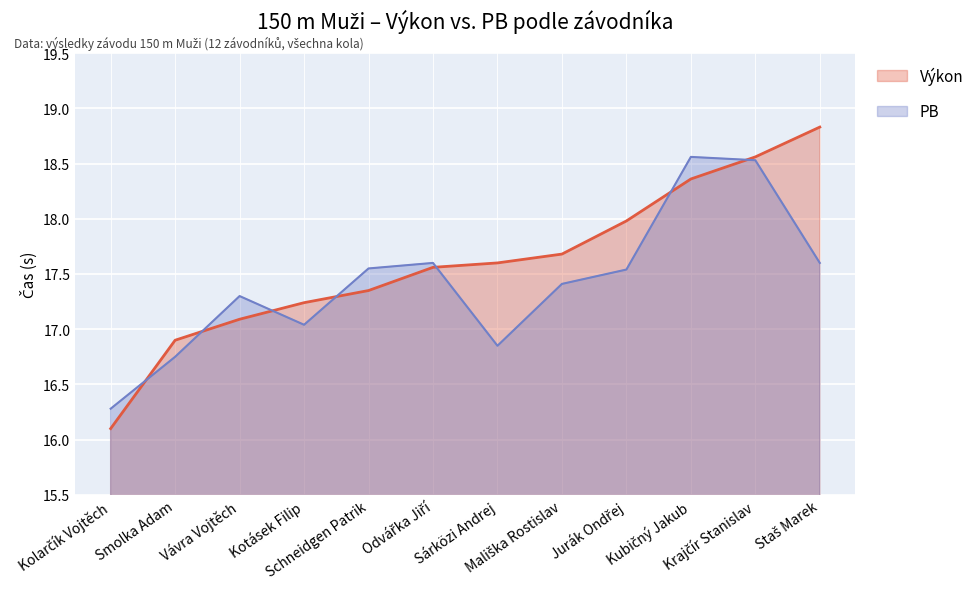

How many interior local valleys does the PB series have?

2